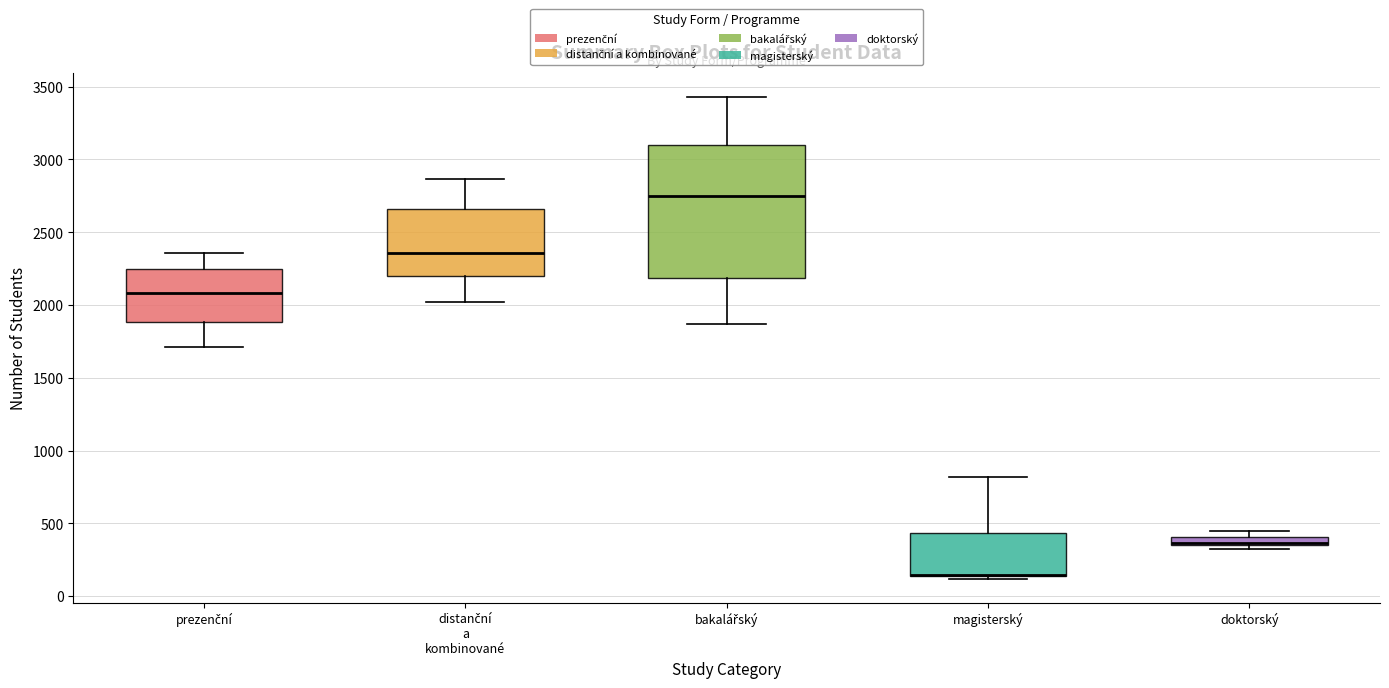

Where is the lower edge of the box for prezenční on the y-axis? The values are not printed on the chart, so give them approximately, as read against the axis.

1900